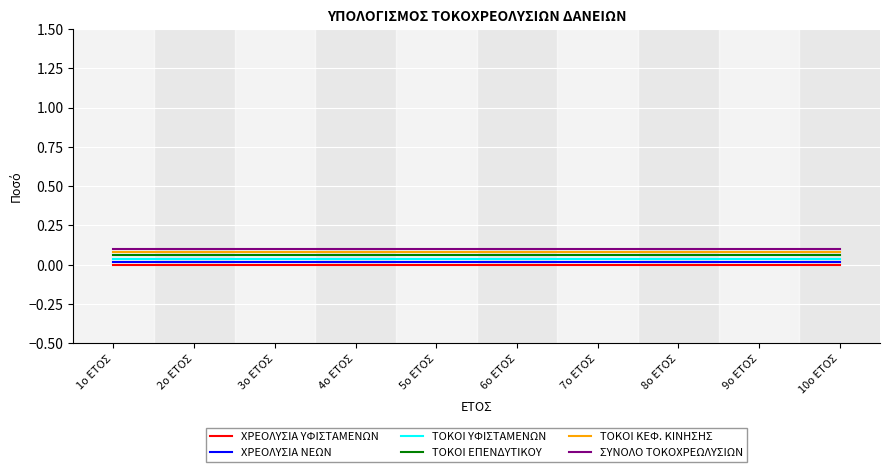

What is the total value across all series at 9ο ΕΤΟΣ?

0.3